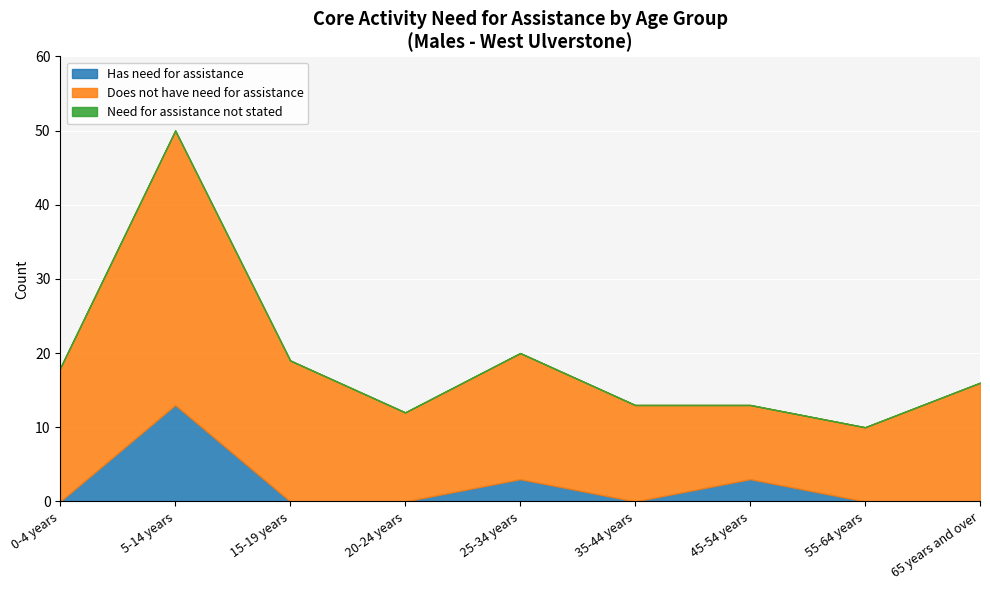

Is the value of Need for assistance not stated at 25-34 years greater than the value of Has need for assistance at 65 years and over?

No